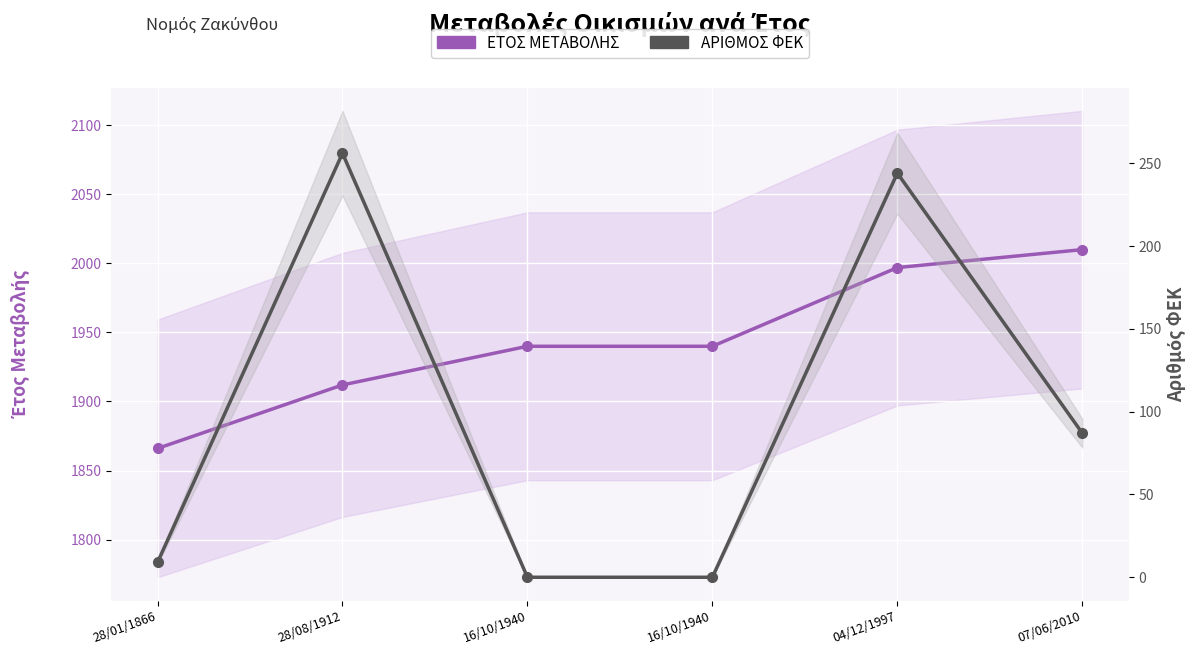

The value of ΑΡΙΘΜΟΣ ΦΕΚ at 07/06/2010 is 139. True or false?

False